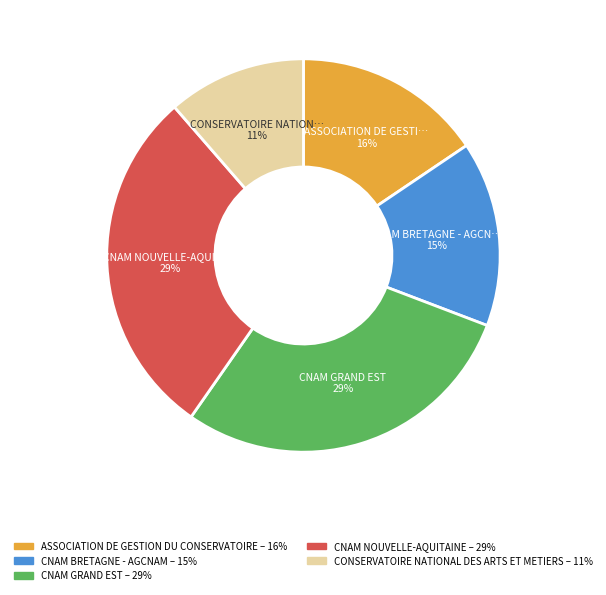

Does any single category account for the majority?

No